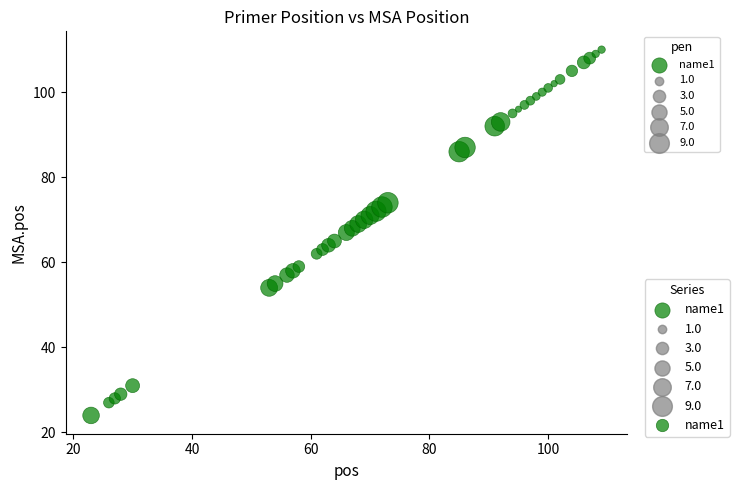

What is the range of X values (max minus min)?

86